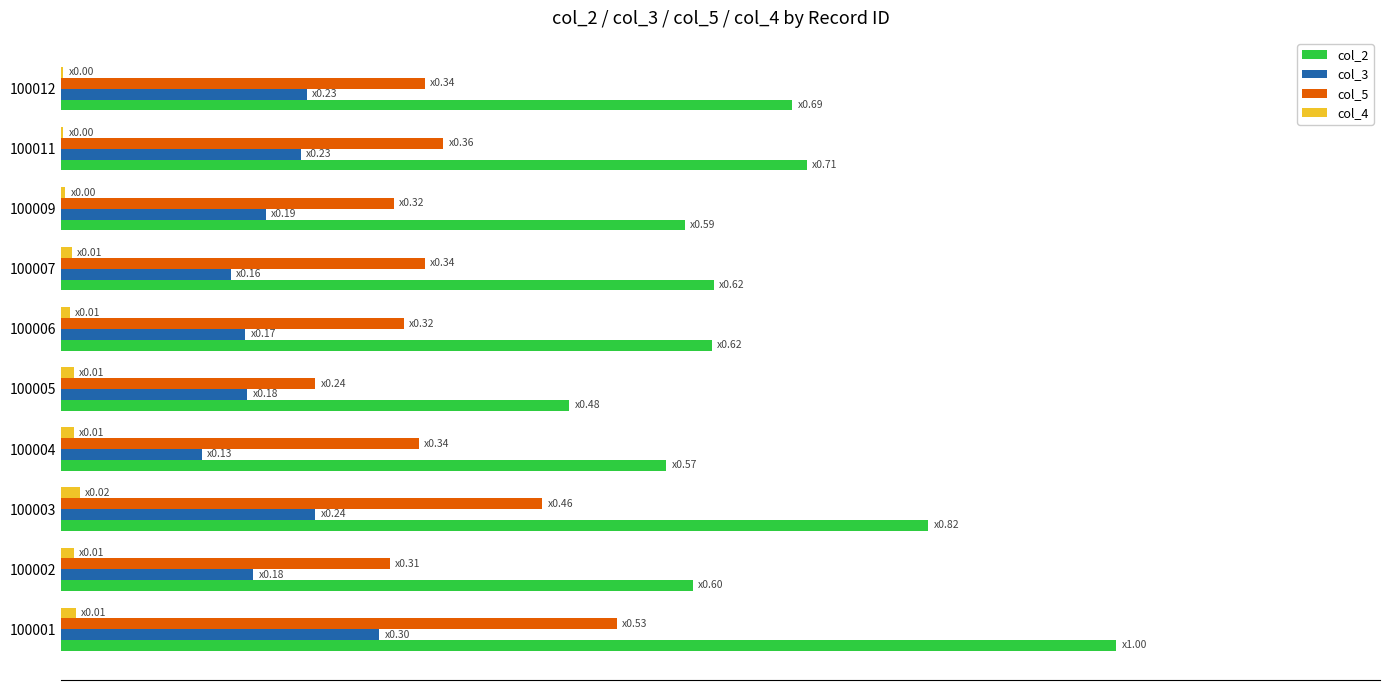

Which series has the largest range (max minus min)?

col_2